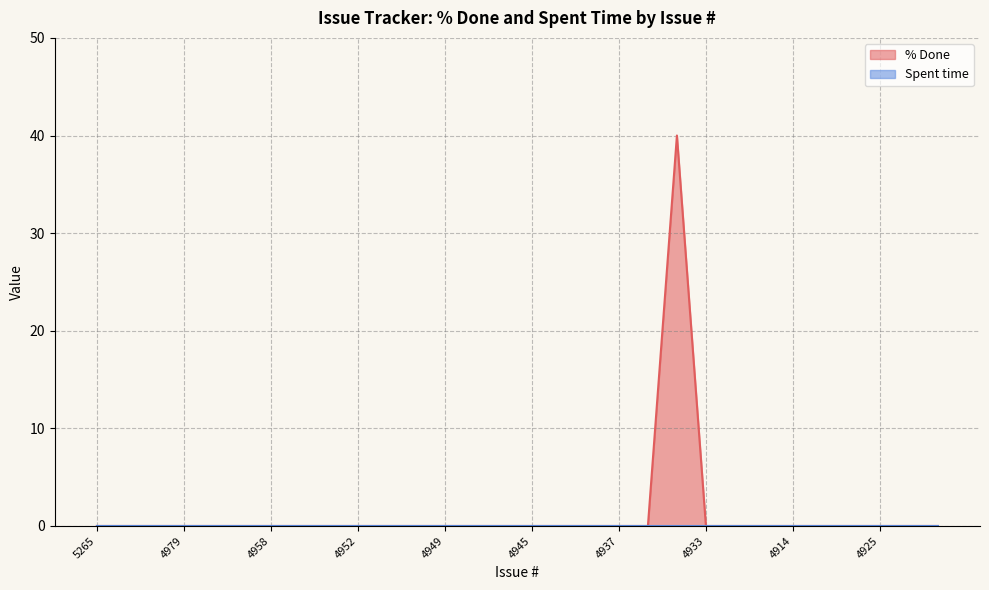

Which has a higher value, 4901 or 5225?

4901